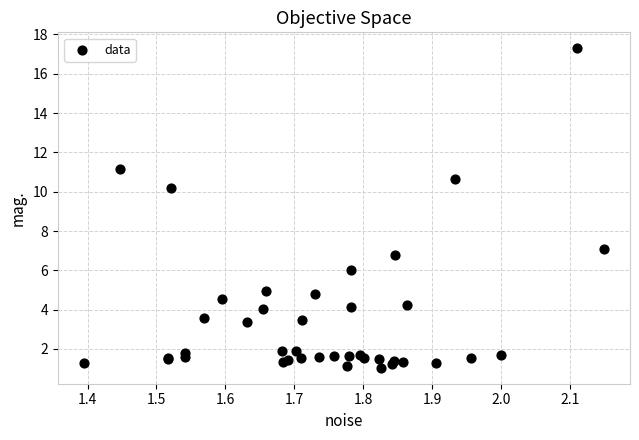

What Y value in the scatter plot is closest to 9?

10.2